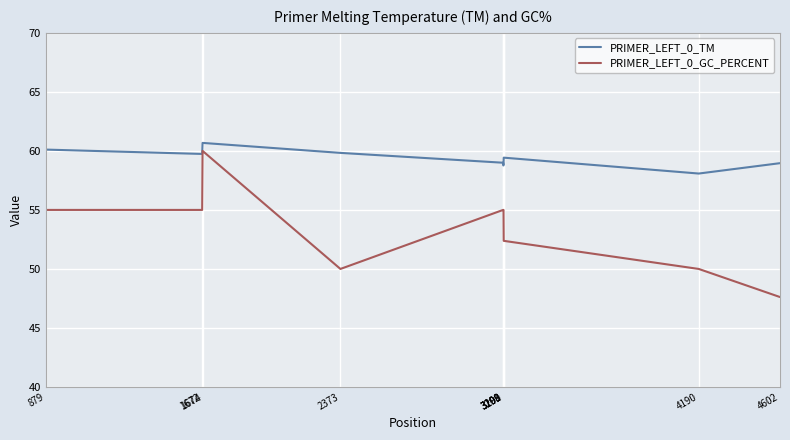

Which series changed the most between 3198 and 4602?

PRIMER_LEFT_0_GC_PERCENT